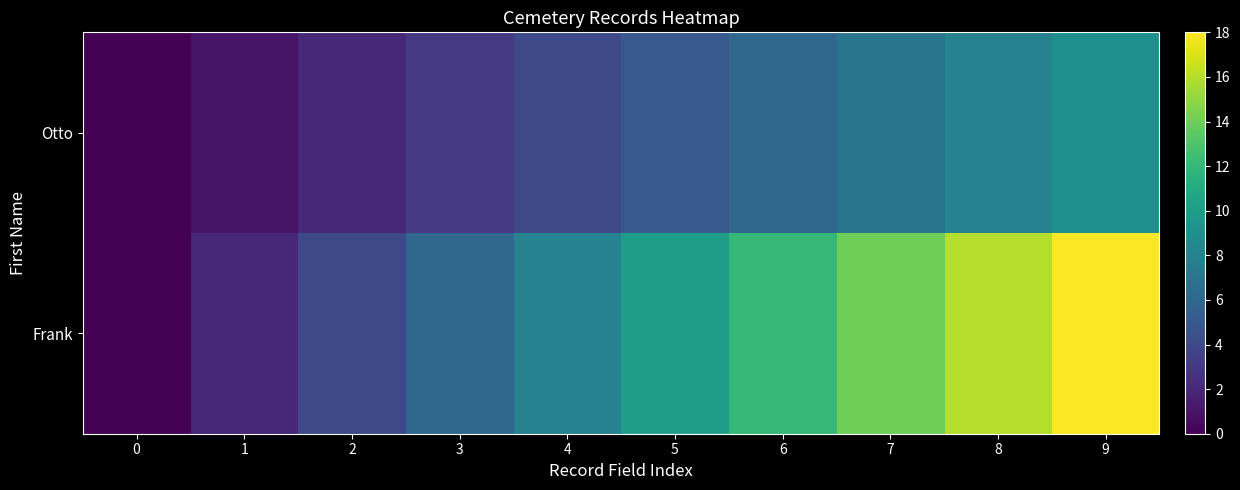

At how many categories does at least one series exceed 5?

7